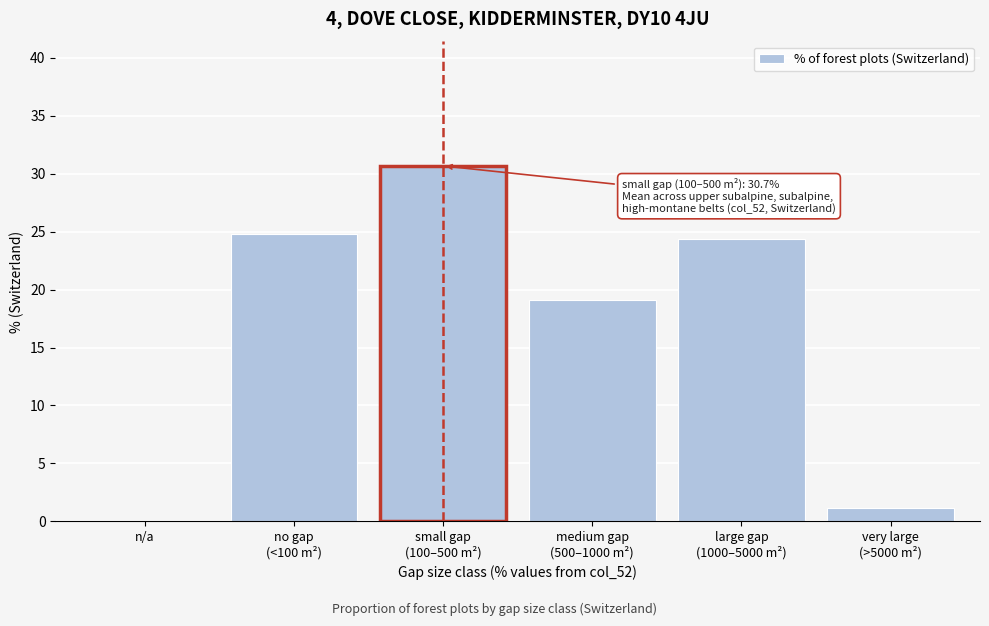

What is the maximum value shown in the chart?

30.7